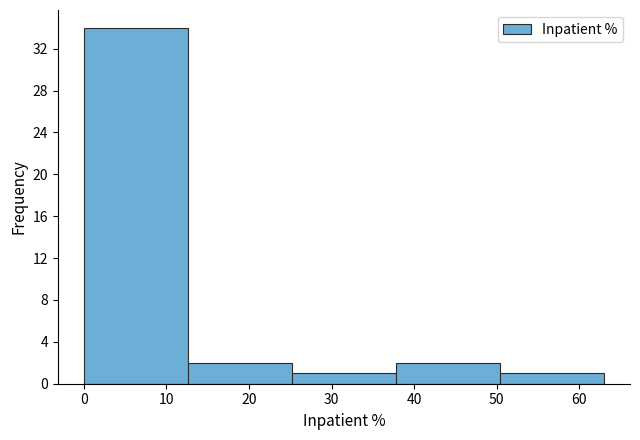

Reading left to right, list every bar in this chart as the range it spans on the x-axis followed by its height. Neither the bar edges nor the heights are printed on the chart, so give them approximately, as read against the axes.

0.0 to 12.6: 34
12.6 to 25.2: 2
25.2 to 37.8: 1
37.8 to 50.4: 2
50.4 to 63.0: 1